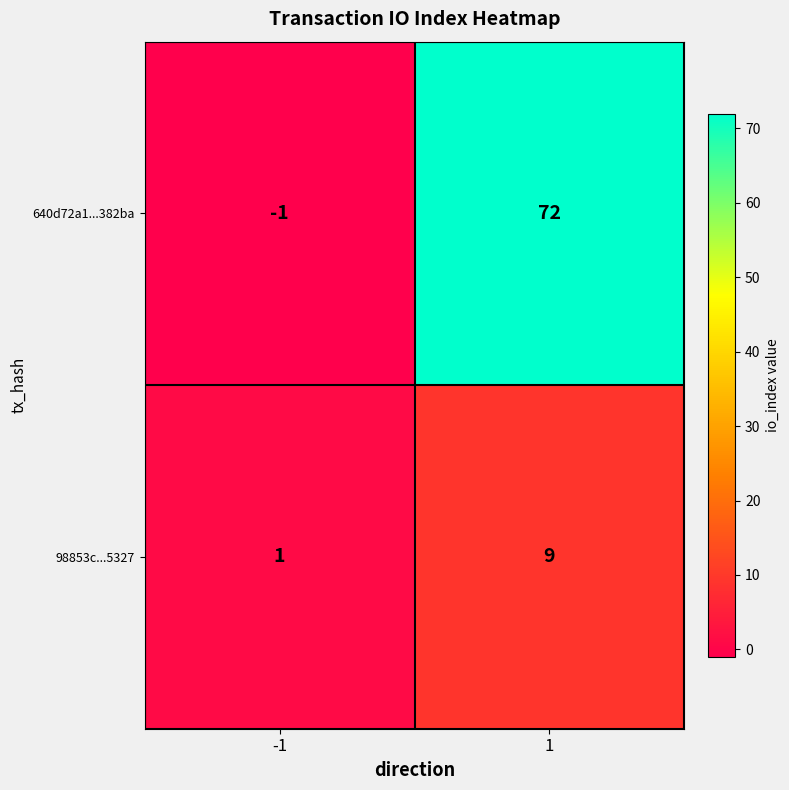

What is the difference between the maximum and minimum values in the 98853c...5327 series?

8